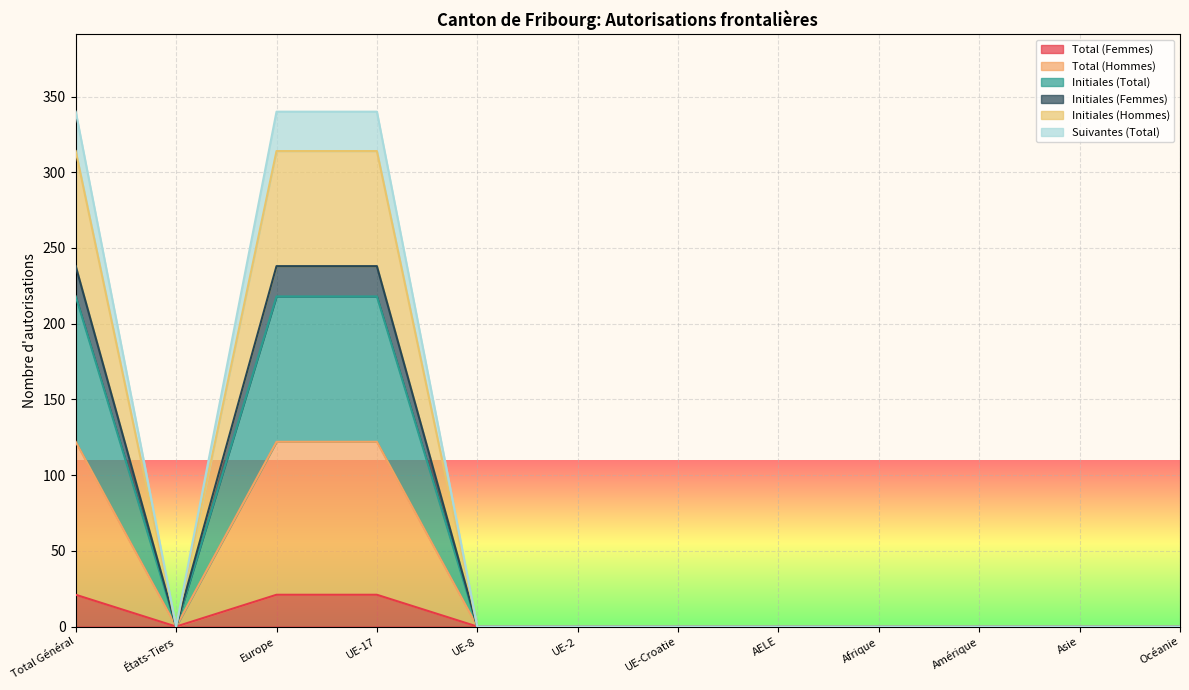

Between UE-2 and UE-Croatie, which series saw the biggest shift?

Total (Femmes)